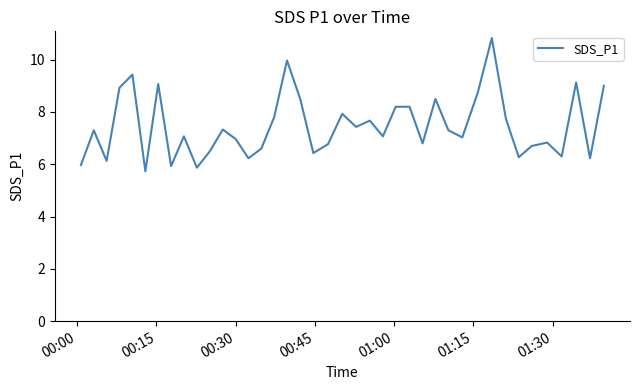

What is the greatest value displayed?

10.8